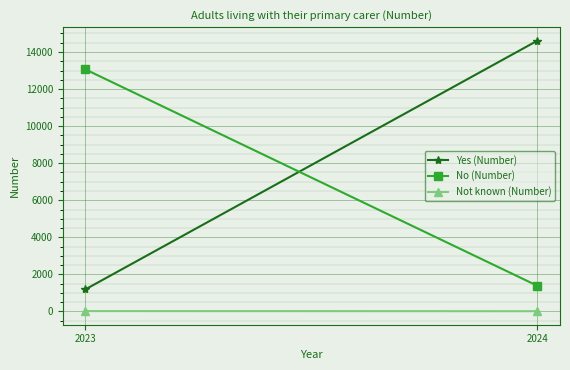

Where is No (Number) nearest to the value 7223?

2023